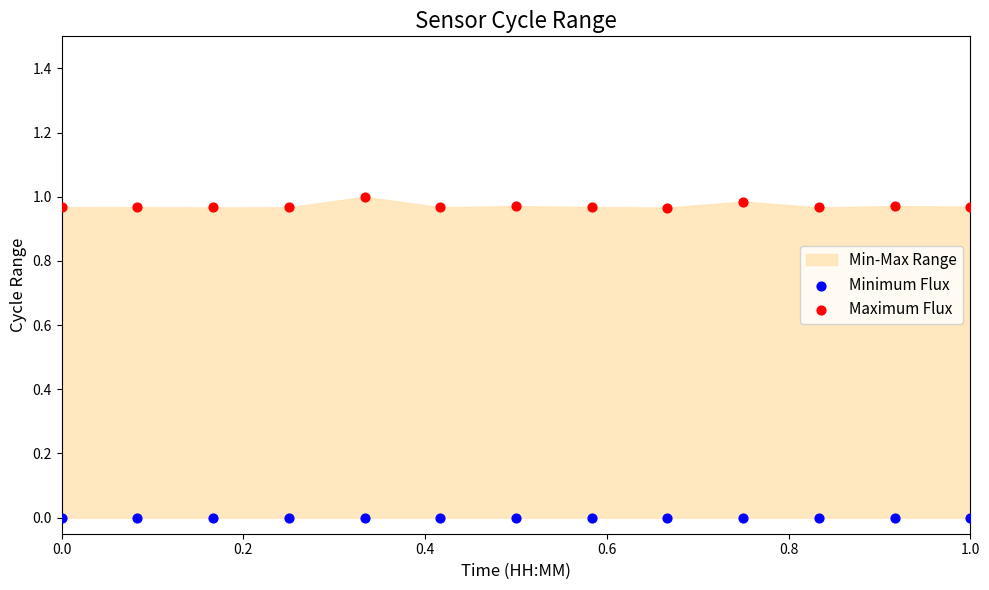

Which series contains the lowest Y value?

Minimum Flux